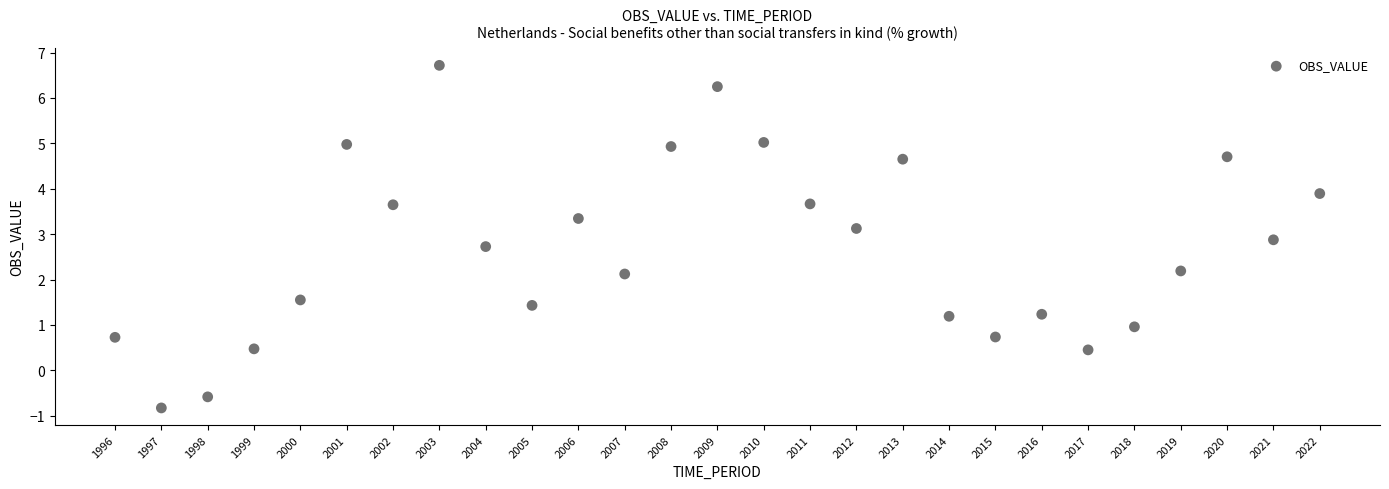

What is the range of X values (max minus min)?

26.0